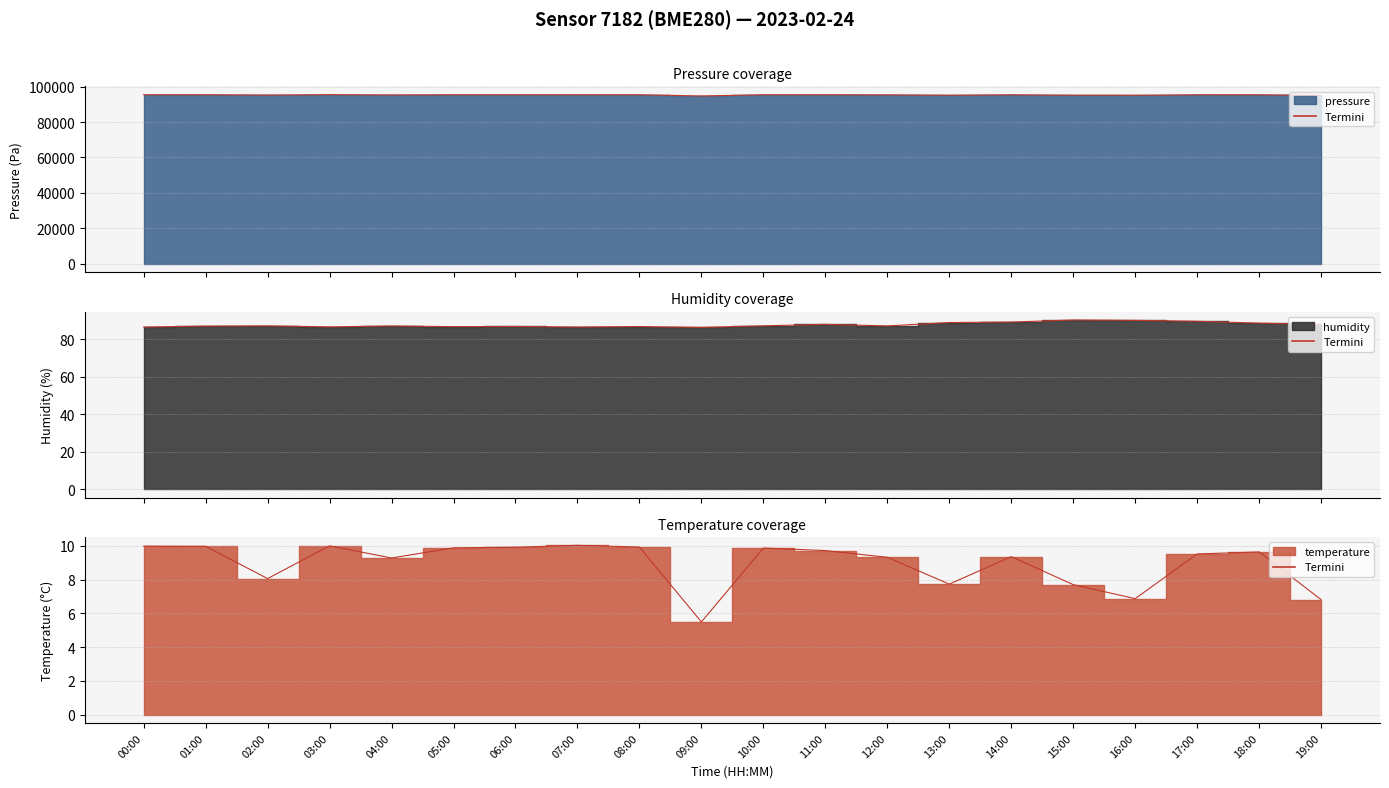

Is the value of temperature at 13:00 greater than the value of pressure at 01:00?

No